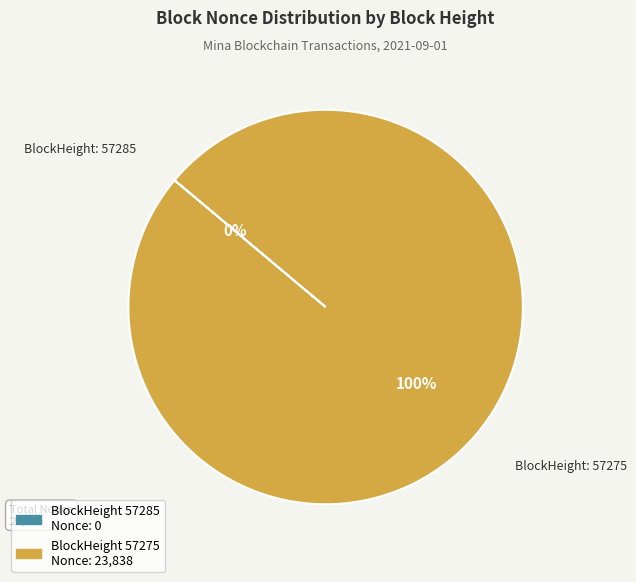

Which category accounts for the majority?

57275